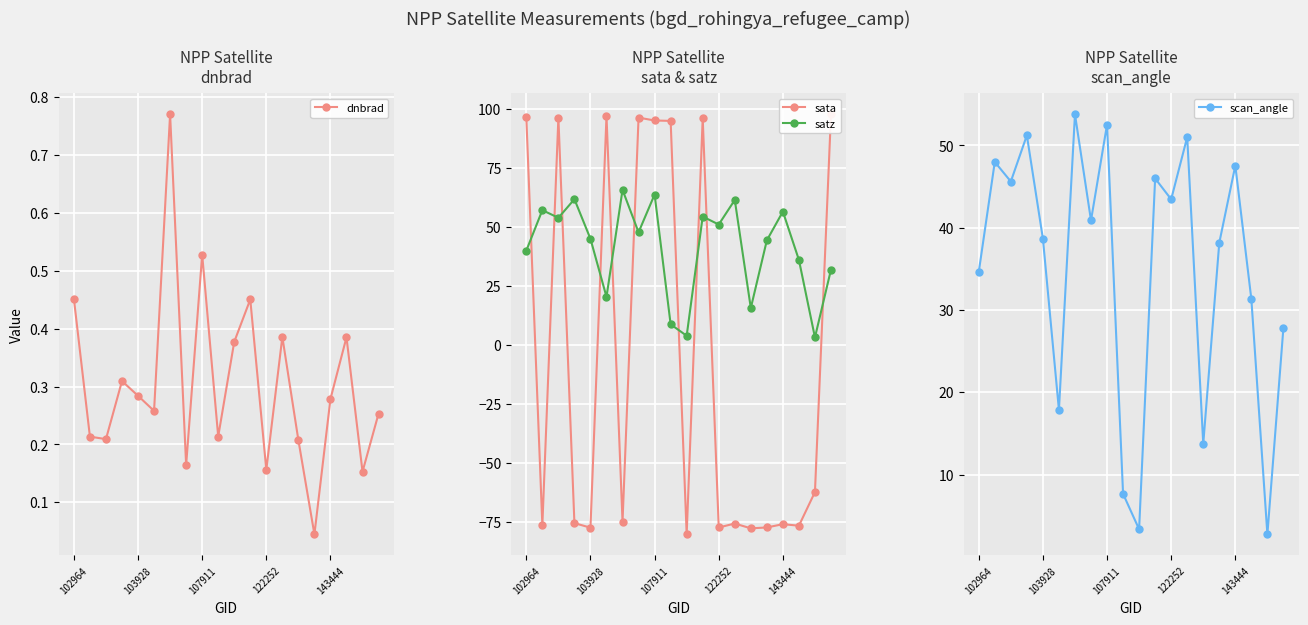

What is the highest value of the satz series?

65.7